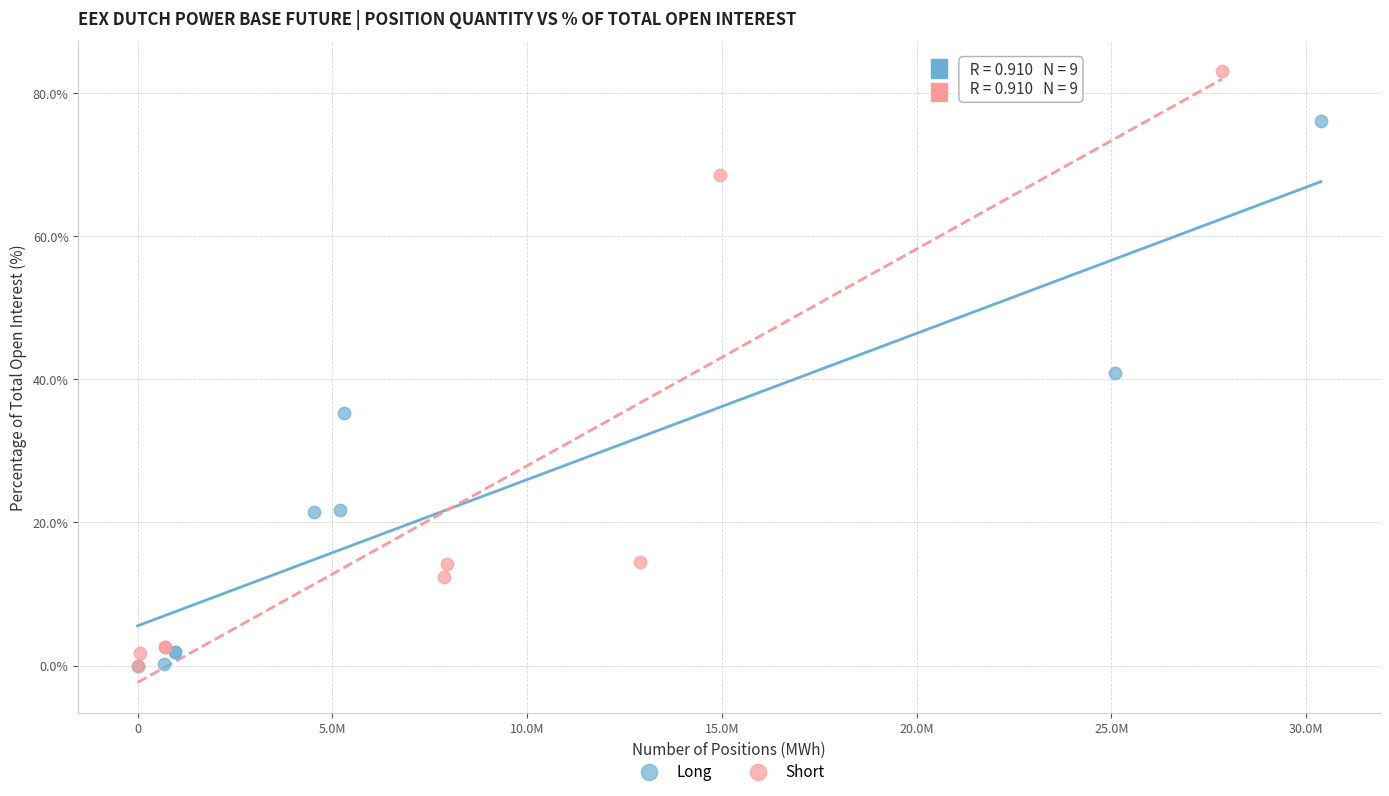

What are all the series names shown in the legend?

Long, Short